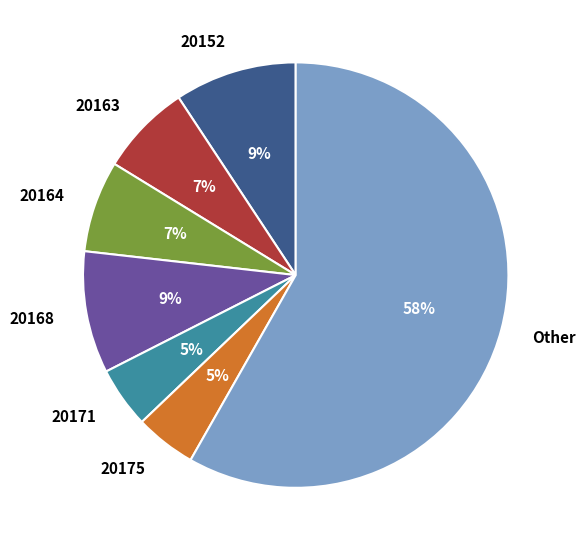

Is there any slice that represents more than half of the pie?

Yes